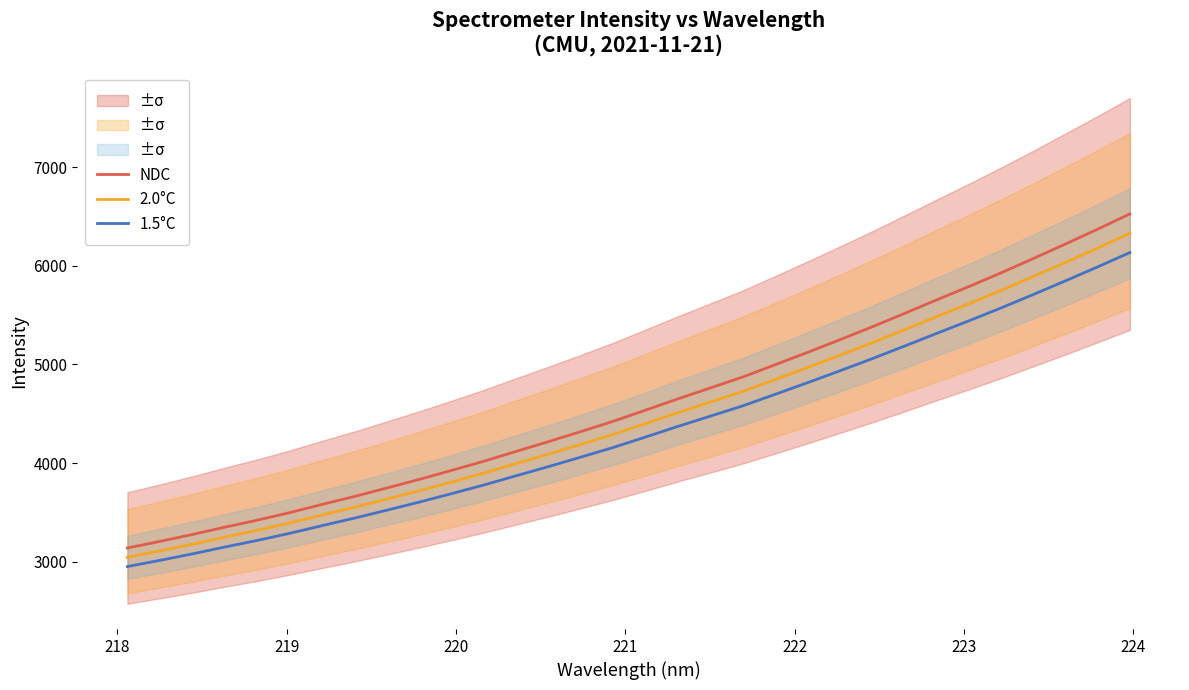

What are all the series names shown in the legend?

NDC, 2.0°C, 1.5°C